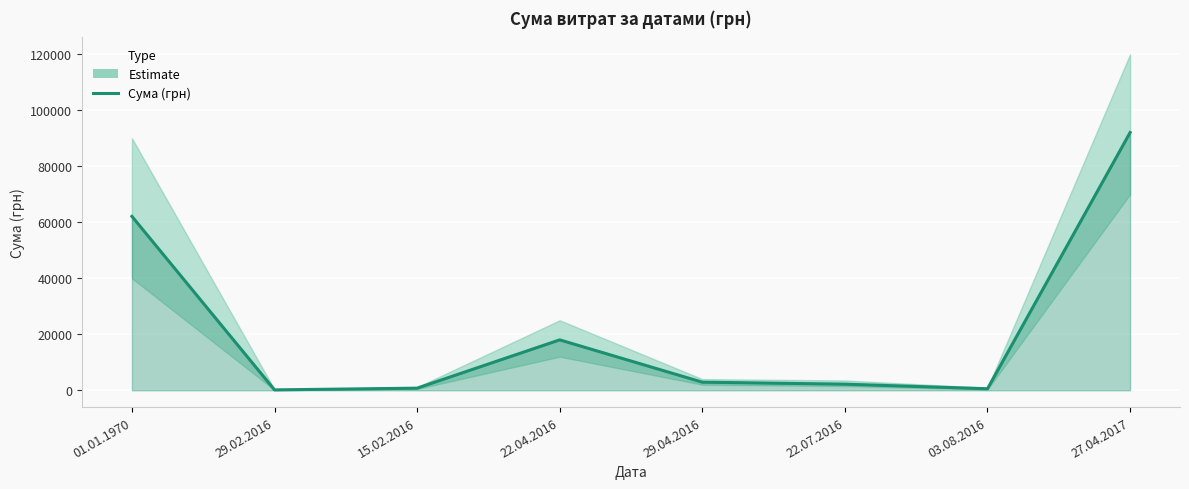

The chart shows a value of 2188.9 at 22.07.2016. True or false?

True